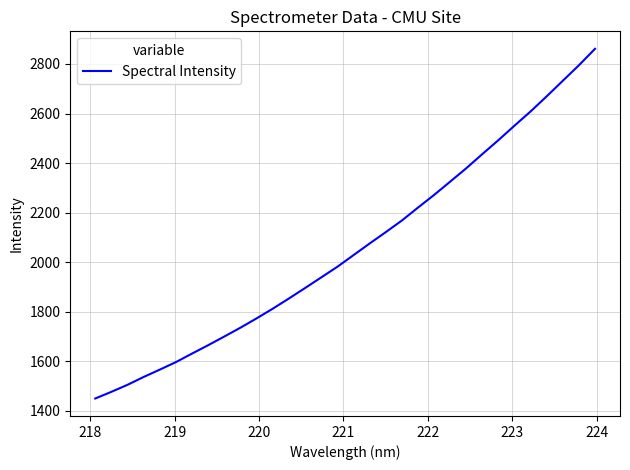

What is the difference between the maximum and minimum values?

1411.5